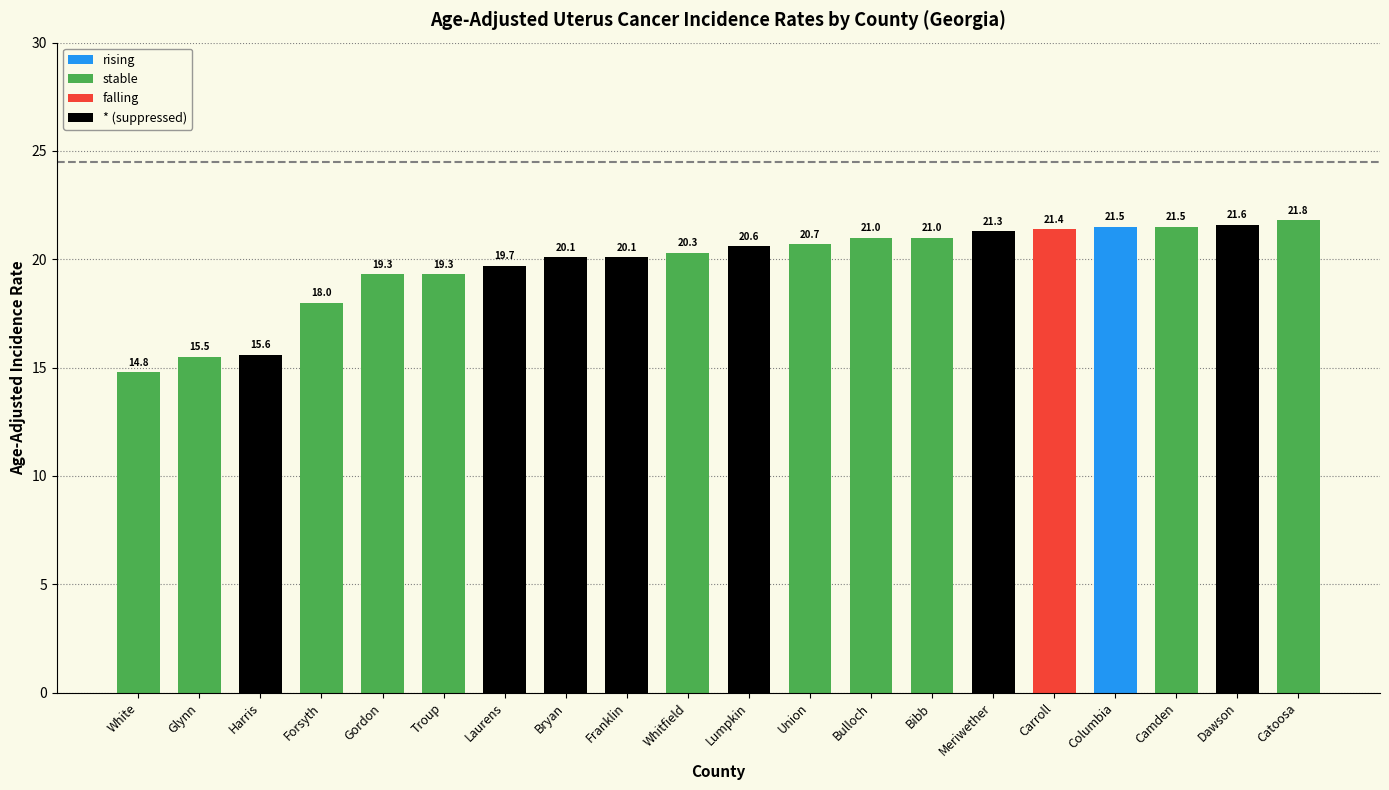

What is the sum of the values at Meriwether and Gordon?

40.6